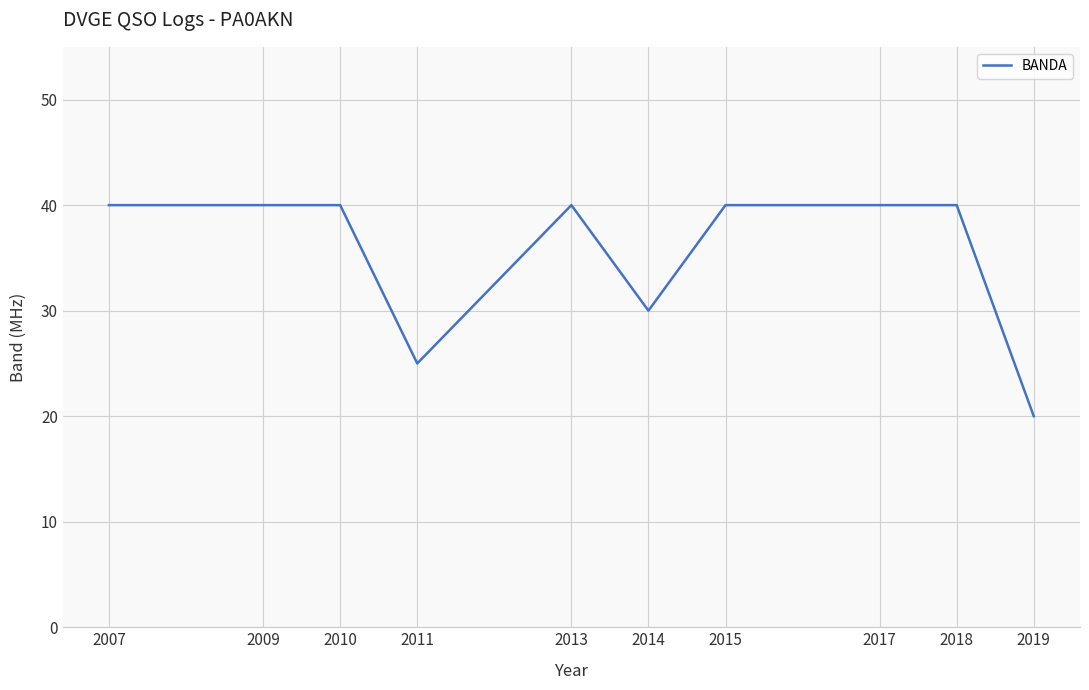

What is the difference between the second highest and minimum values?

20